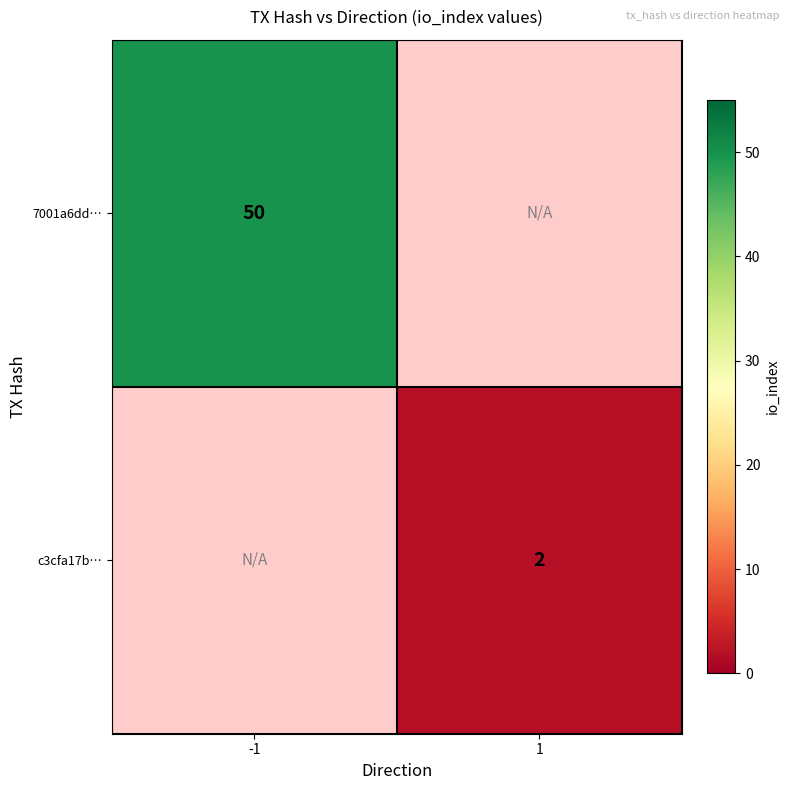

The 7001a6dd… series shows 19 at -1. True or false?

False